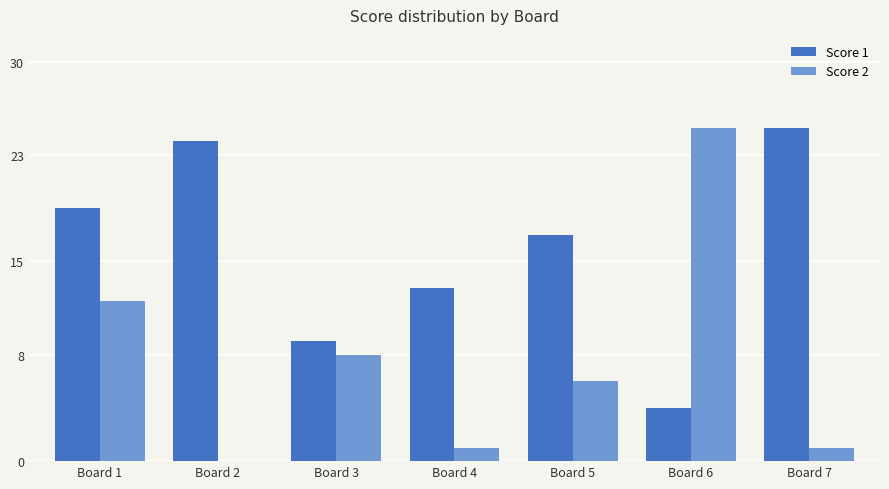

Count the number of categories in the chart.

7